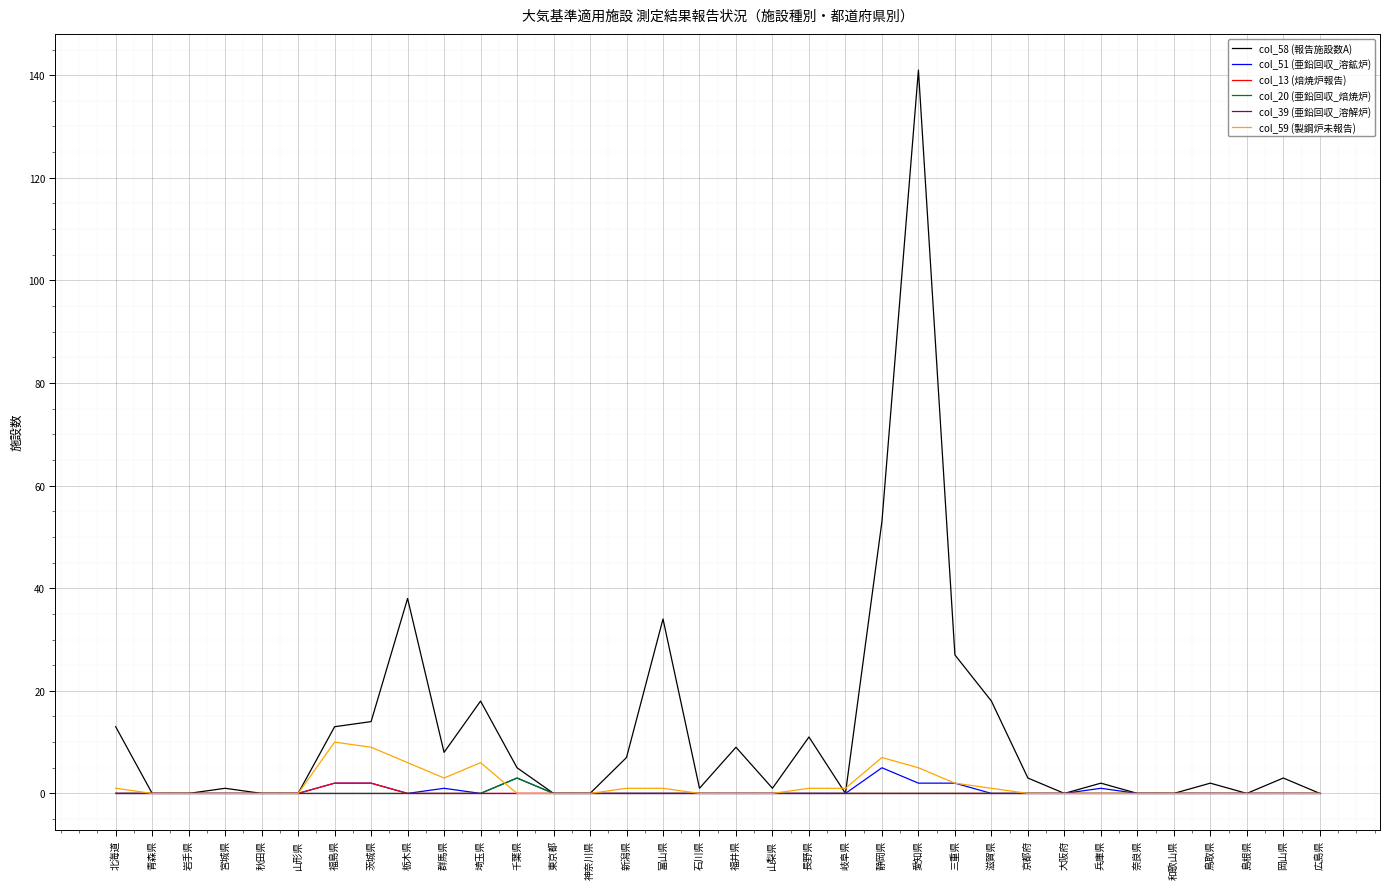

Which series has the largest range (max minus min)?

col_58 (報告施設数A)